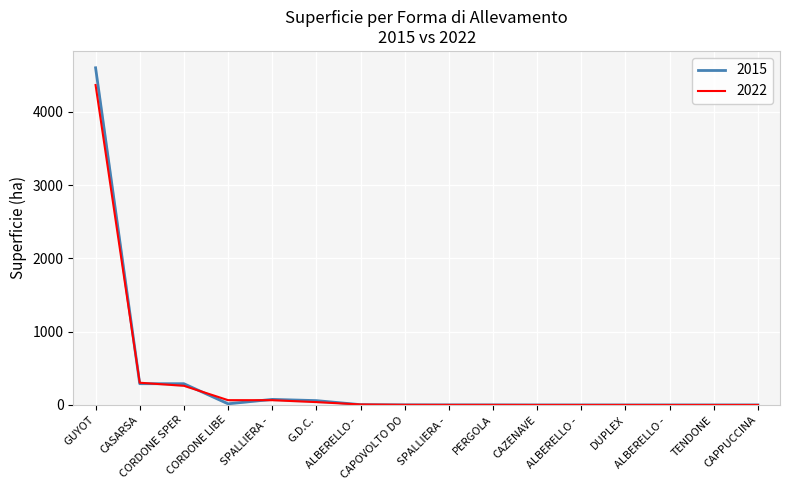

What is the value of the 2015 point at the 8th from the left?

1.5